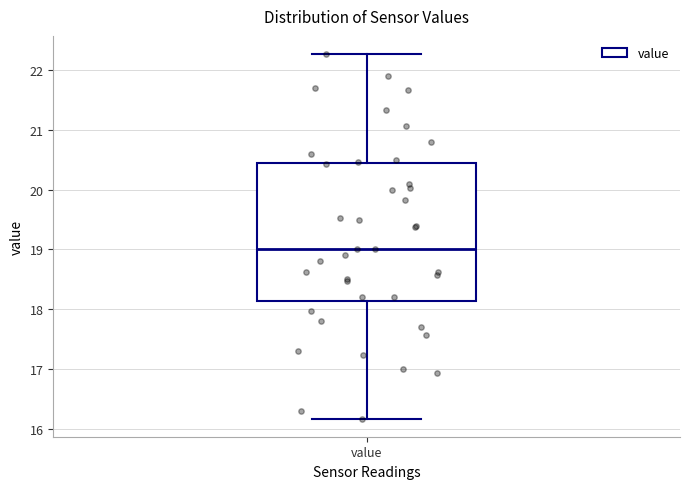

Read this box plot against the y-axis: the position of the median line, the range covered by the box, and the ends of both whiskers. The values are not printed on the chart, so give them approximately, as read against the axis.

median 19.0, box 18.1 to 20.4, whiskers 16.2 to 22.3